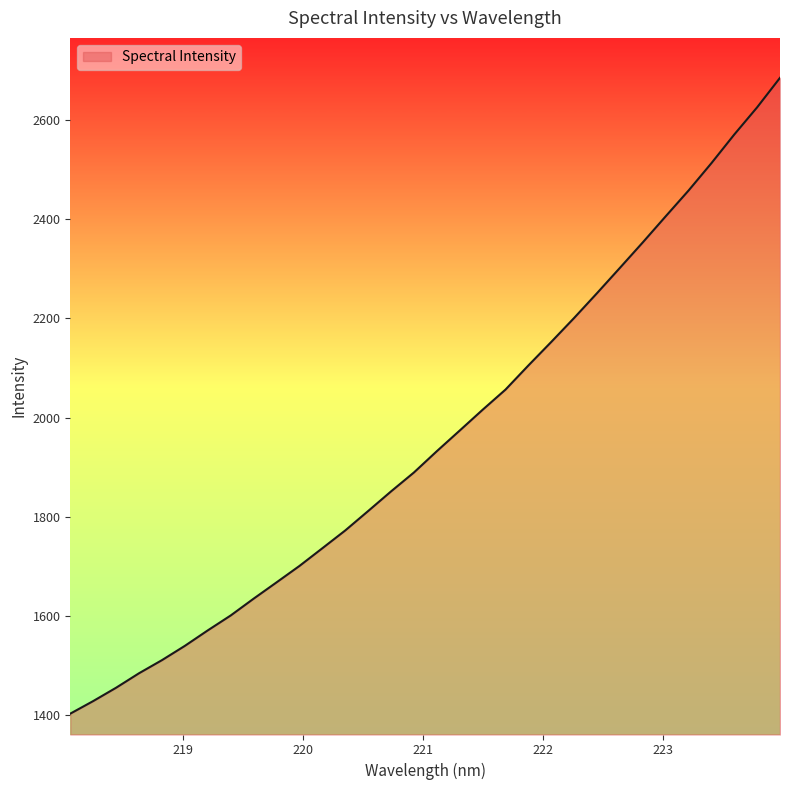

What is the difference between the maximum and minimum values?

1282.9